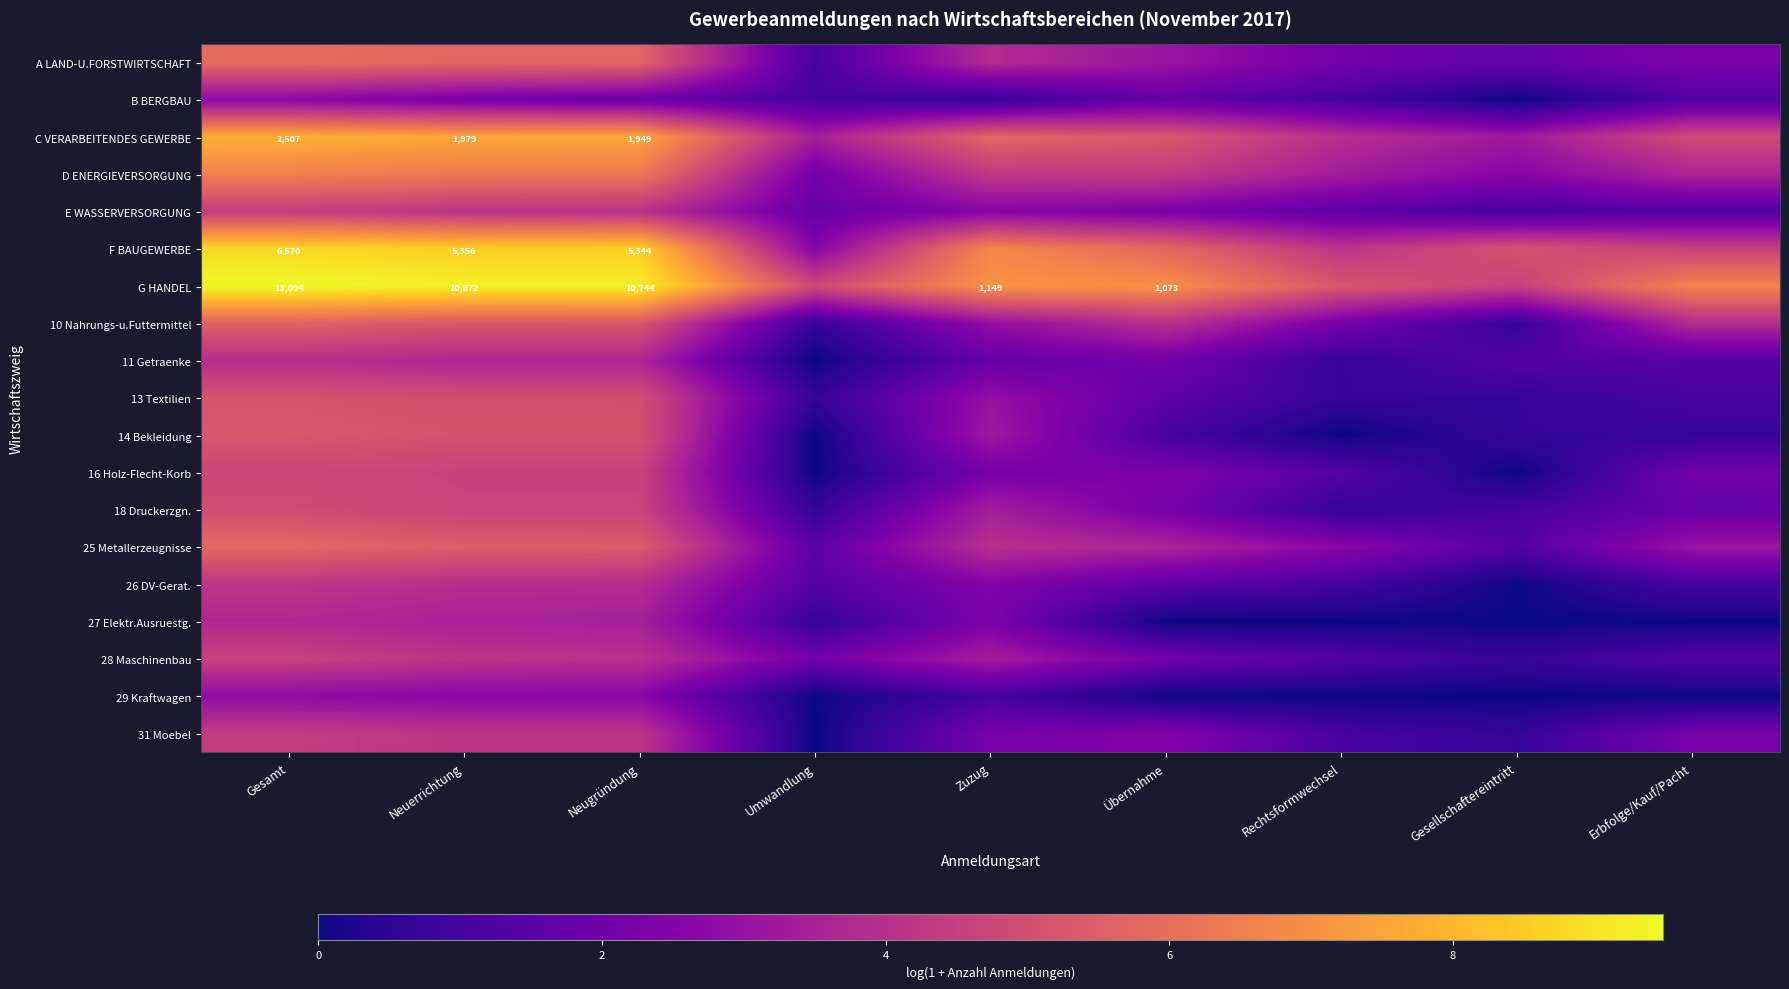

Which has a higher value, Erbfolge/Kauf/Pacht or Übernahme?

Übernahme